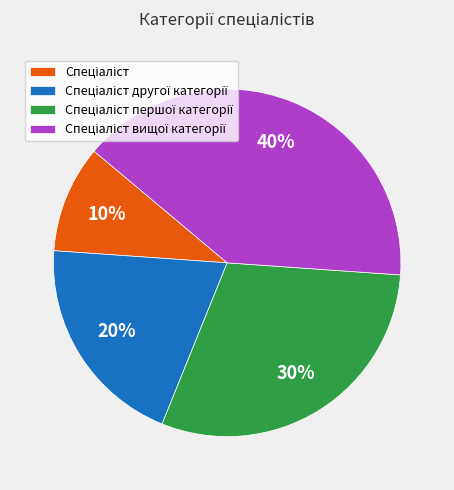

To the nearest percent, what is the average slice percentage?

25%